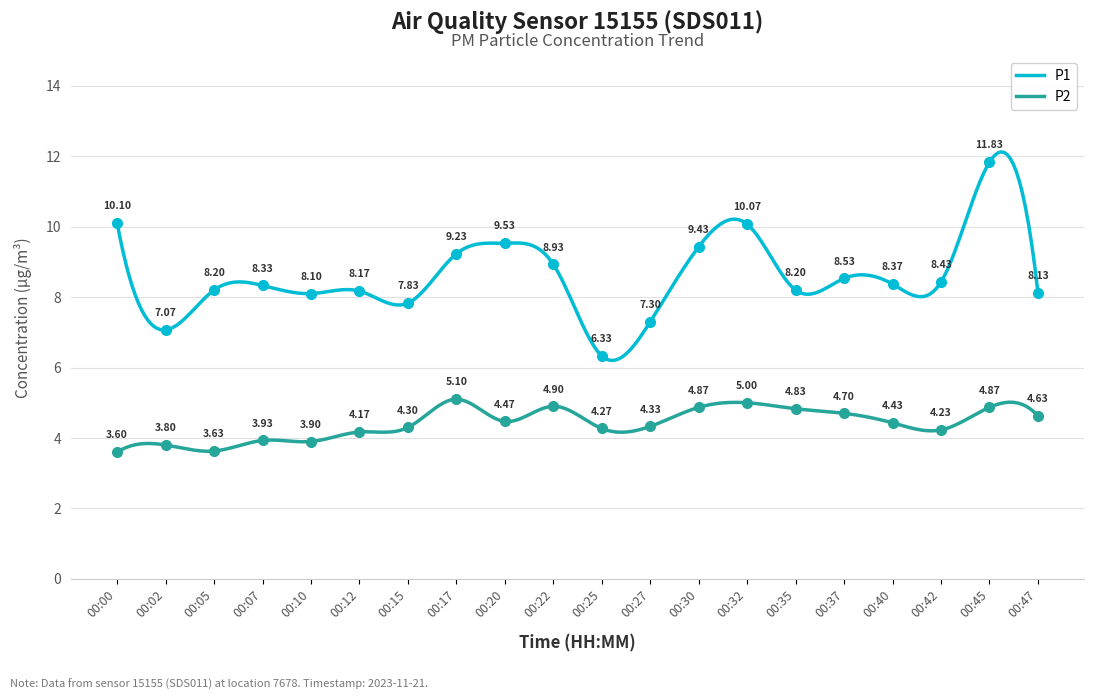

At how many categories does at least one series exceed 11?

1